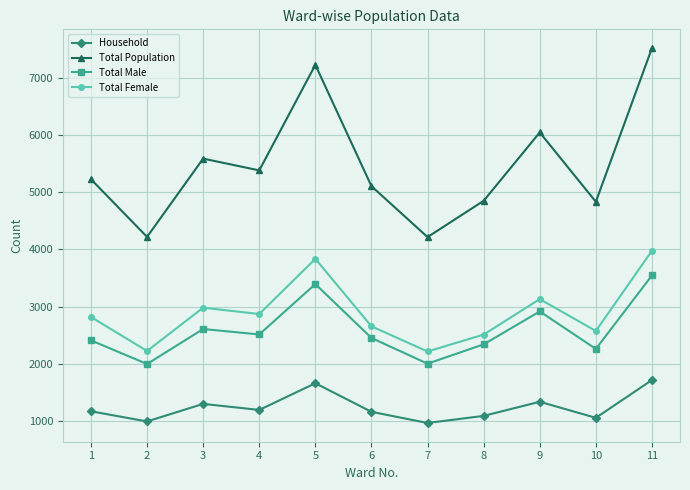

At which category does Household reach its first local valley?

2